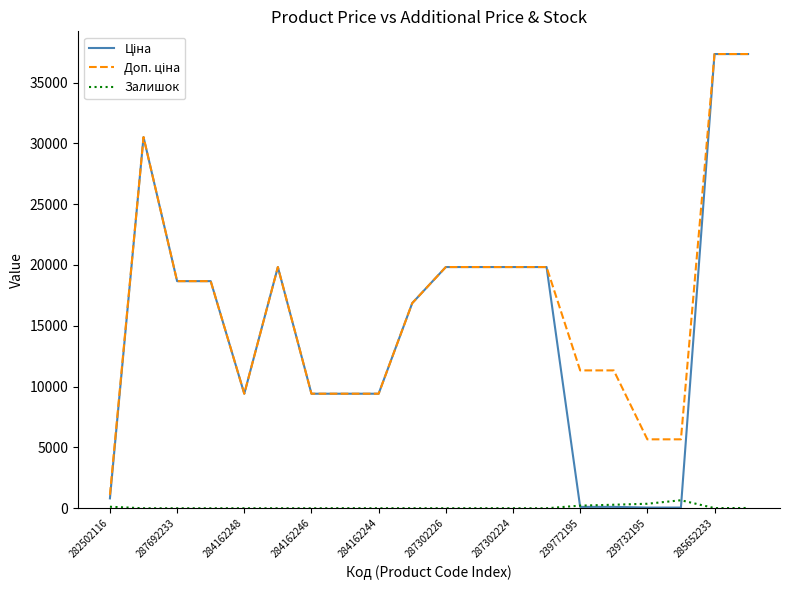

What is the maximum value shown in the chart?

37343.0